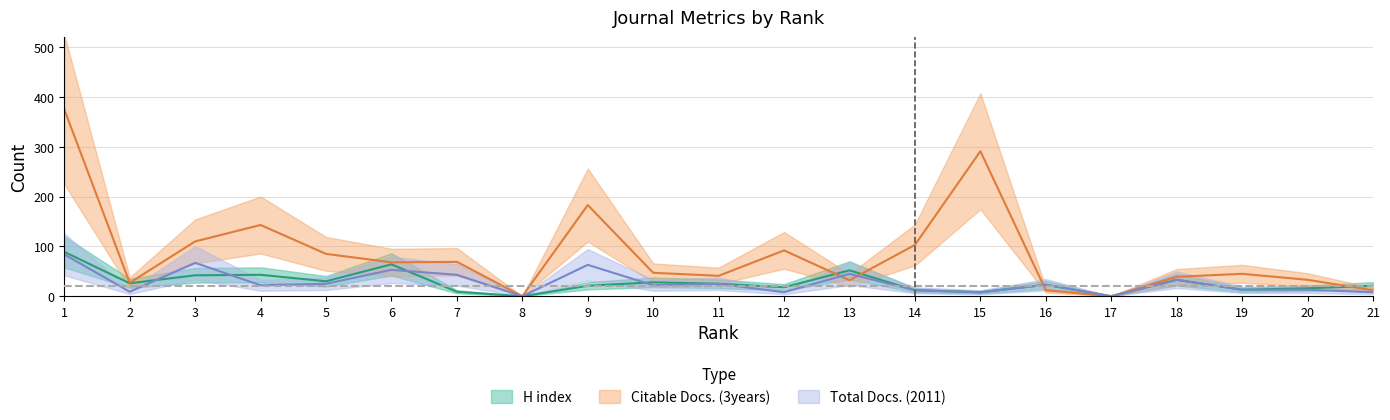

Rank the series at 11 from highest to lowest value.

Citable Docs. (3years), H index, Total Docs. (2011)